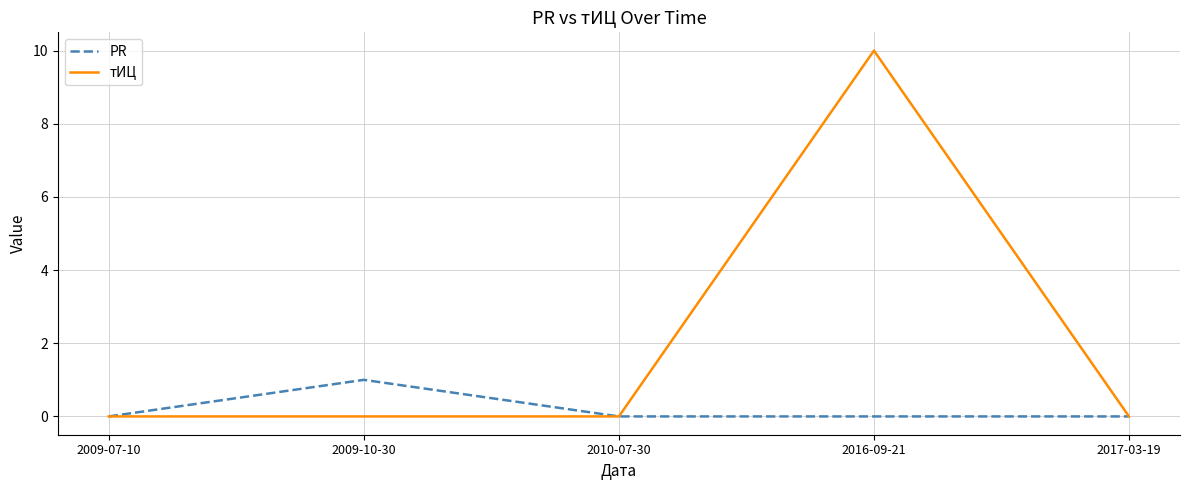

Does the chart display data point markers on the line(s)?

No